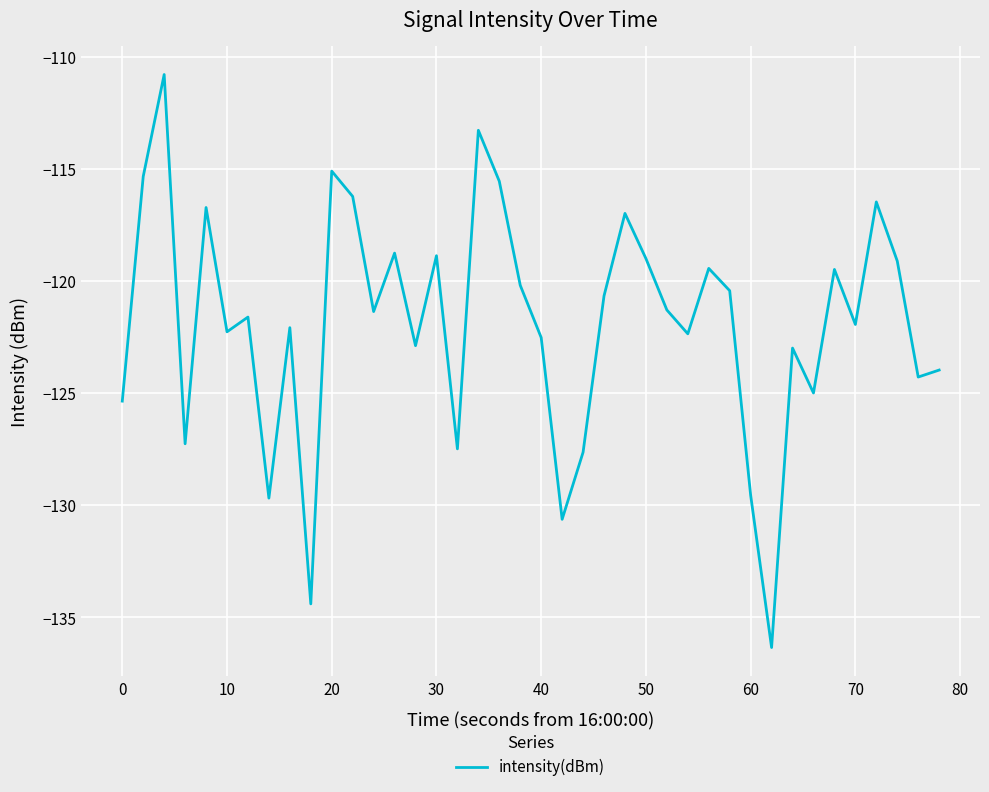

What is the minimum value shown in the chart?

-136.3